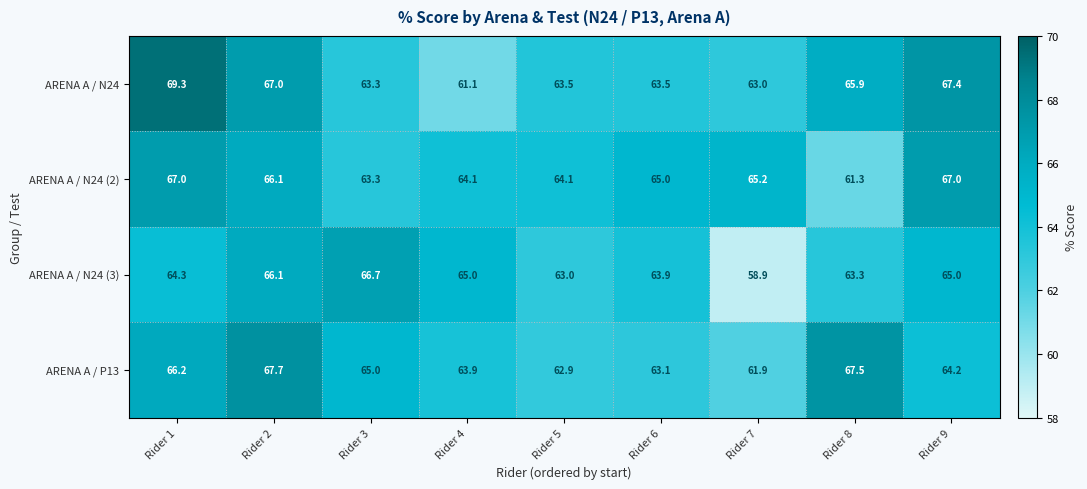

What is the maximum value shown in the chart?

69.3